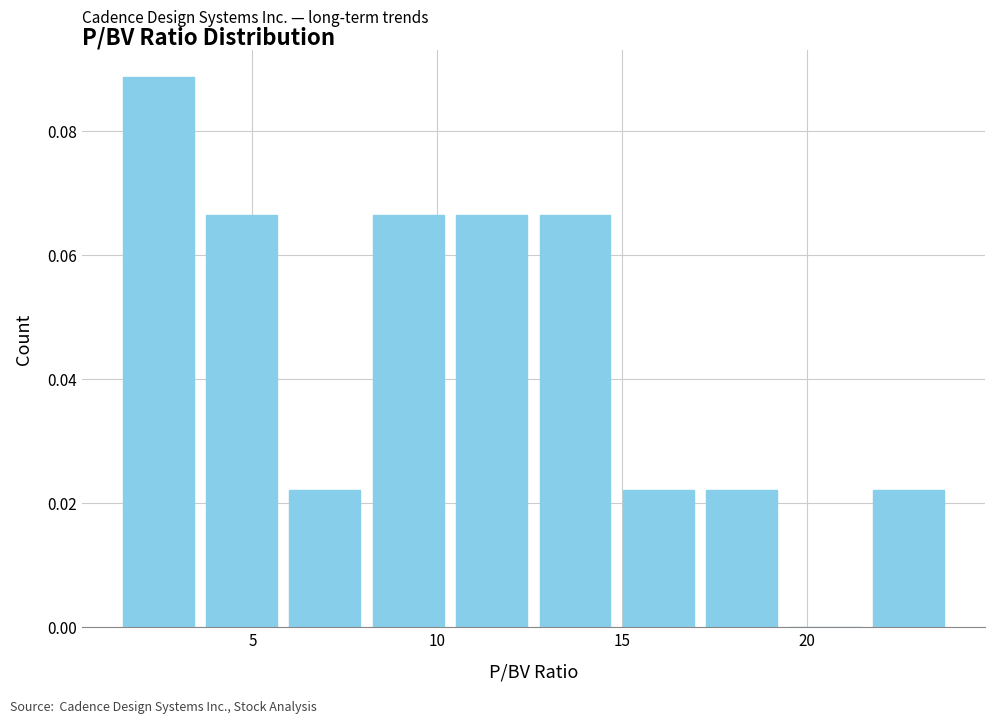

What is the height of the bar covering 17.5 to 19.5 on the x-axis? Neither the bar edges nor the heights are printed on the chart, so give them approximately, as read against the axes.

0.022